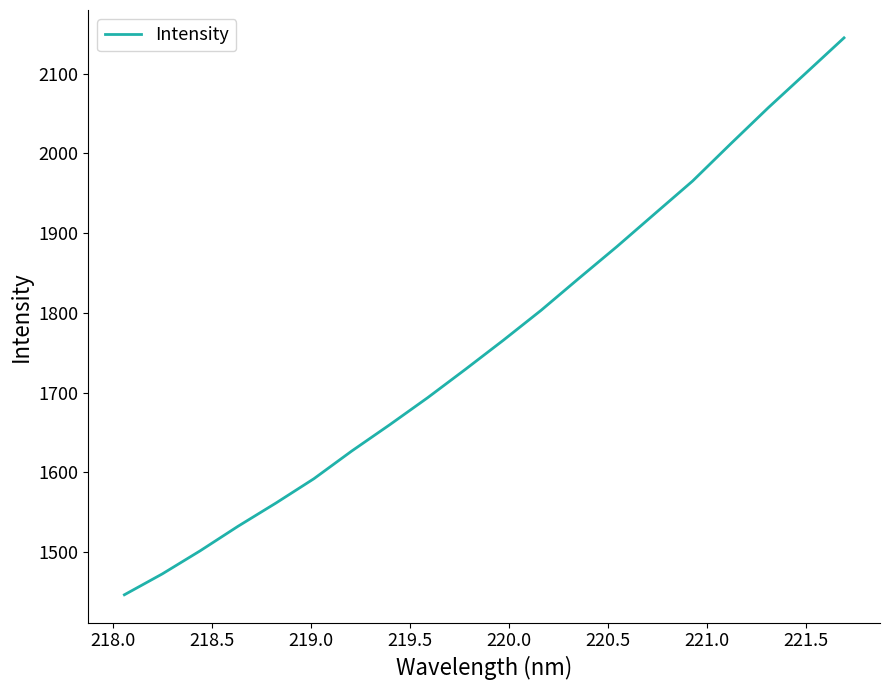

Is this an area chart (filled region under the line)?

No